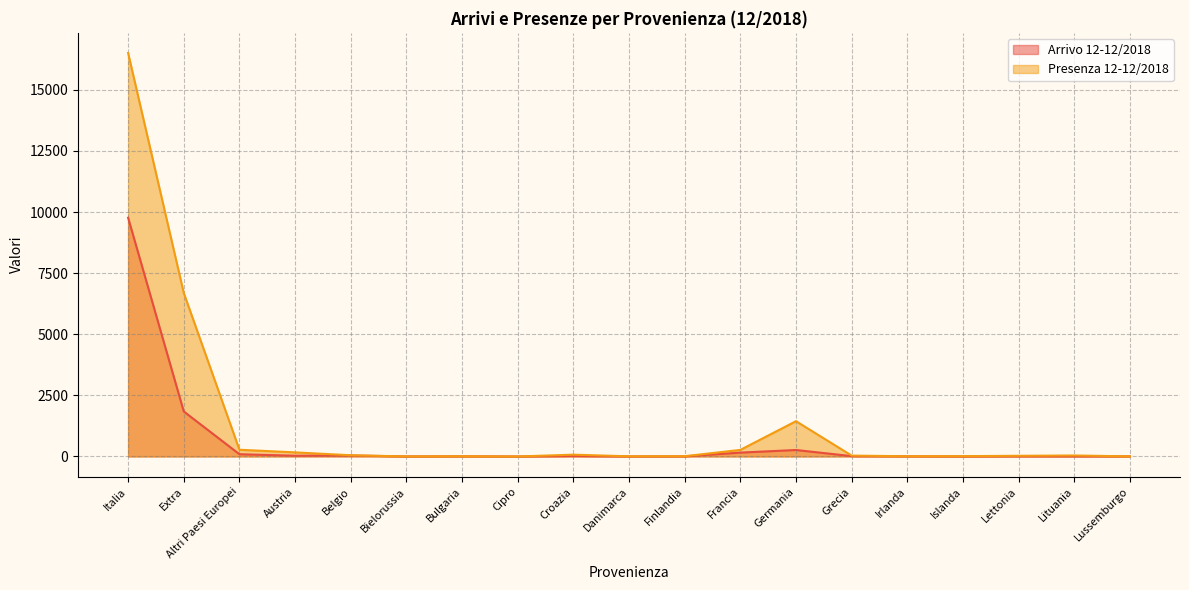

Which series has the widest spread of values?

Presenza 12-12/2018